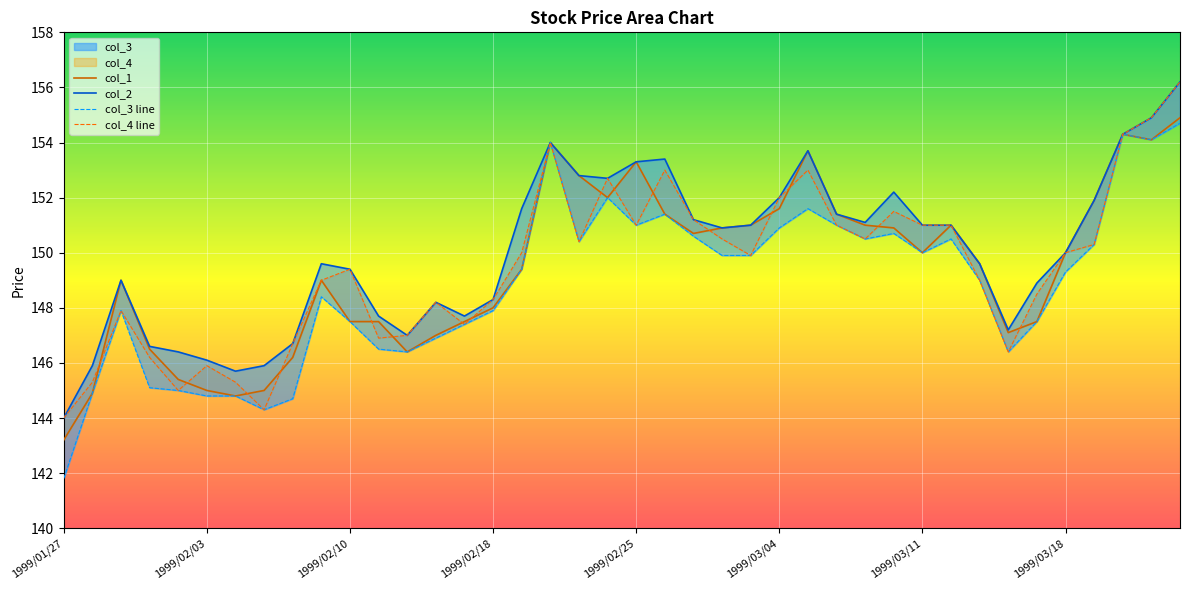

What is the maximum value for col_3?

154.7